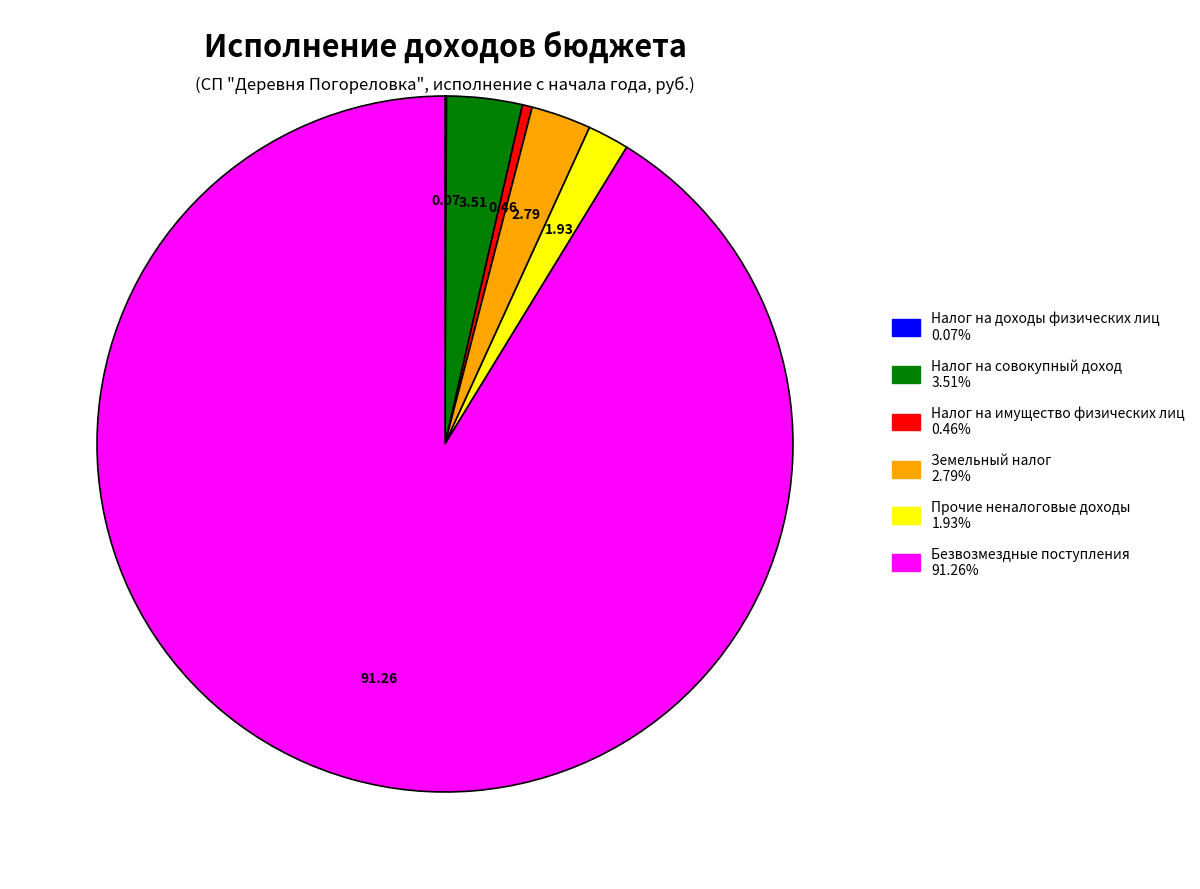

Between Налог на совокупный доход and Налог на имущество физических лиц, which is larger?

Налог на совокупный доход